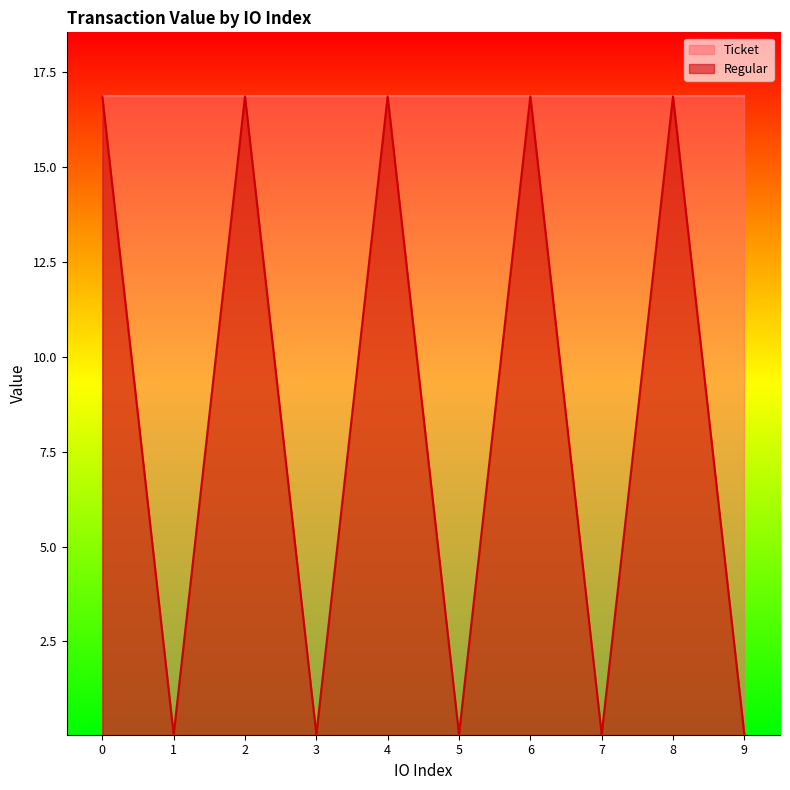

What is the greatest value displayed?

16.9